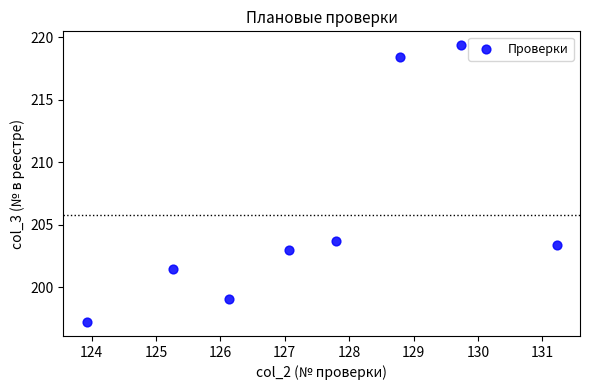

What Y value in the scatter plot is closest to 208?

203.7